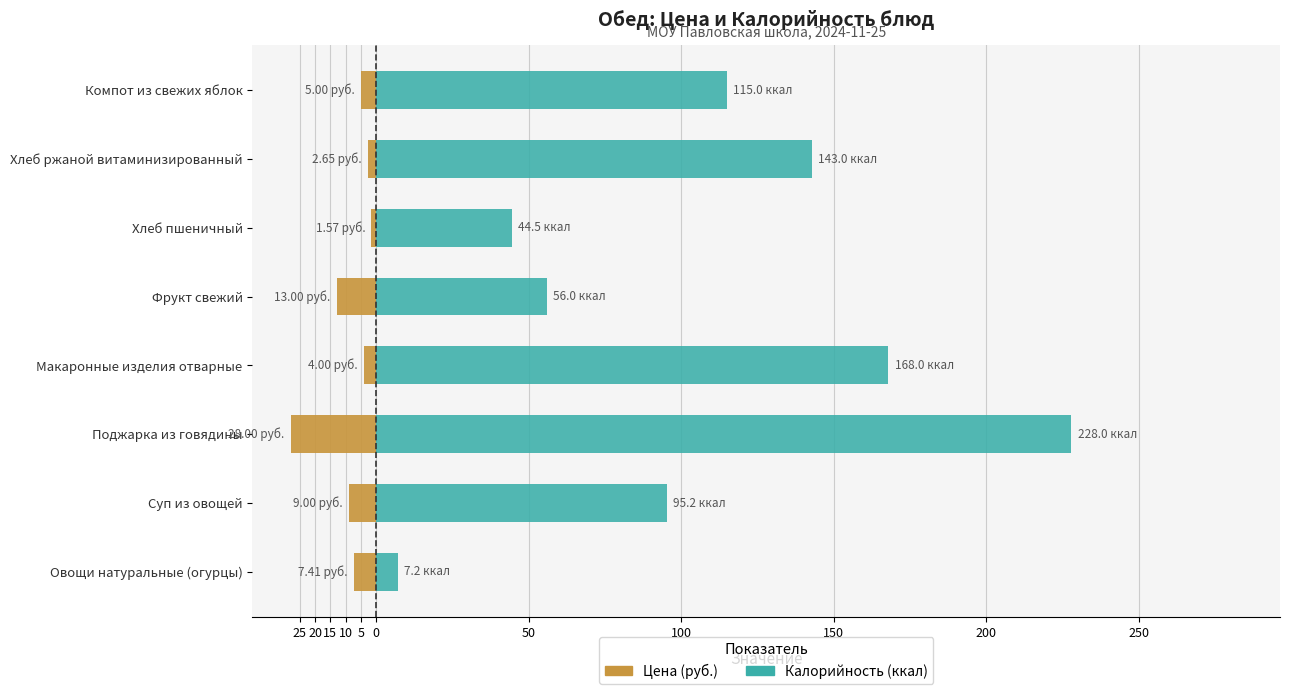

How many bars are there in total?

16